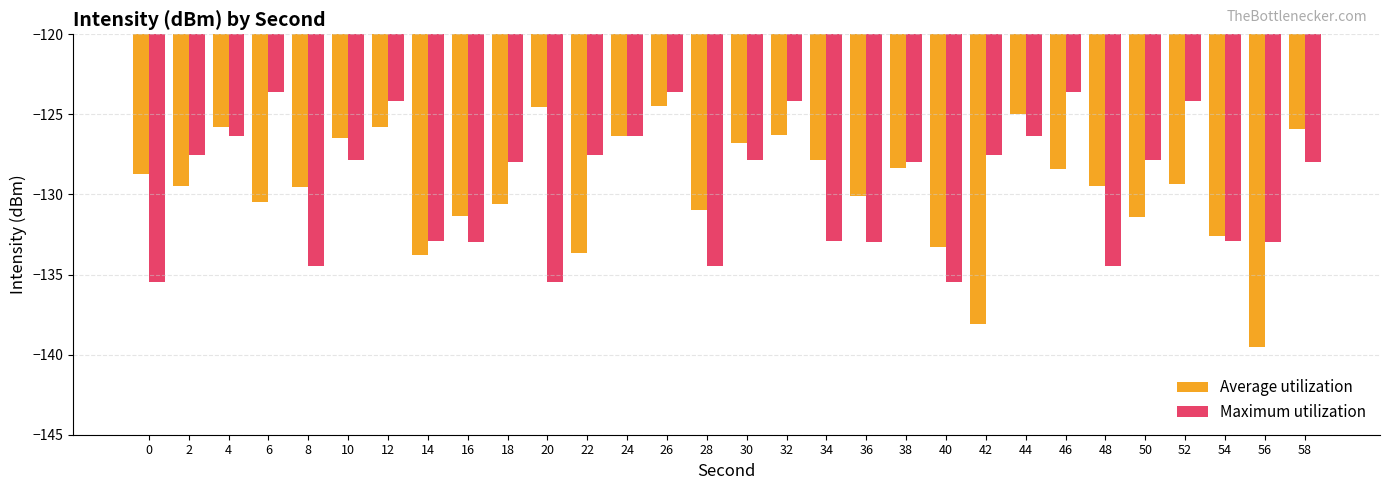

At 28, list the series in order from smallest to largest.

Maximum utilization, Average utilization